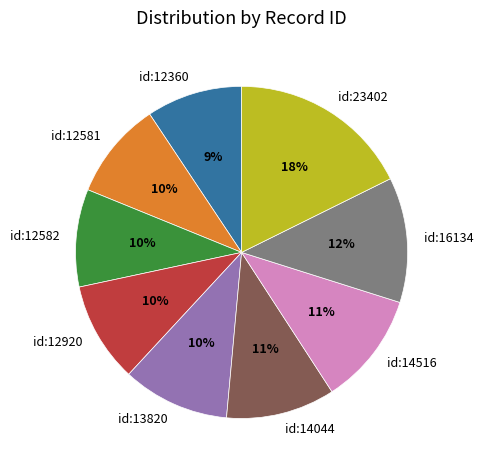

Do id:12920 and id:16134 together represent more than half of the pie?

No